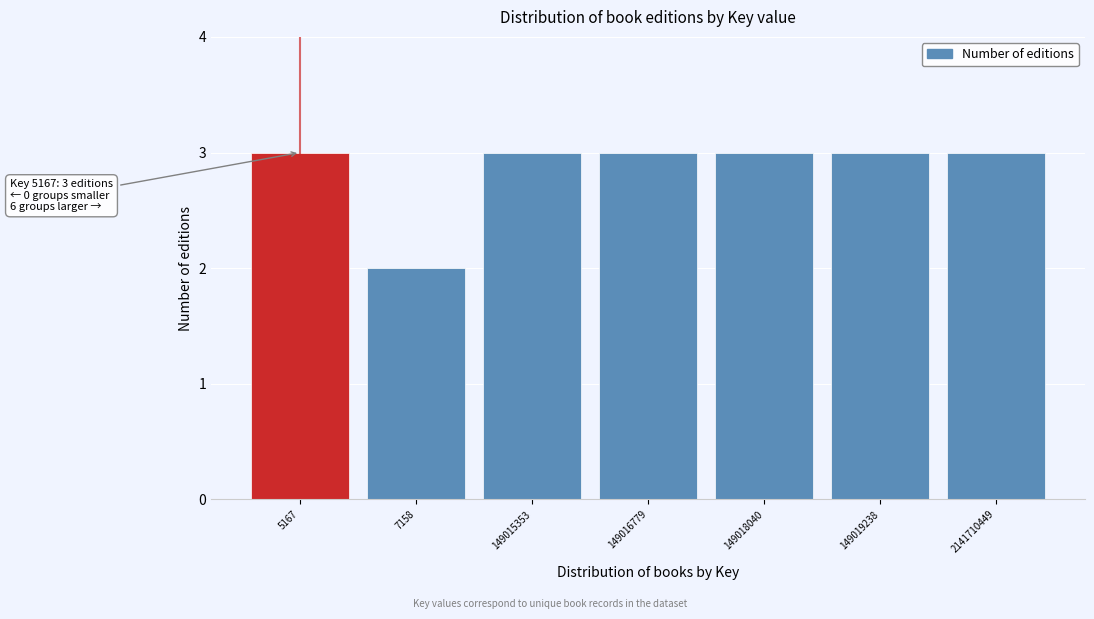

Reading right to left, transcribe all the data shown in this chart.

2141710449=3	149019238=3	149018040=3	149016779=3	149015353=3	7158=2	5167=3